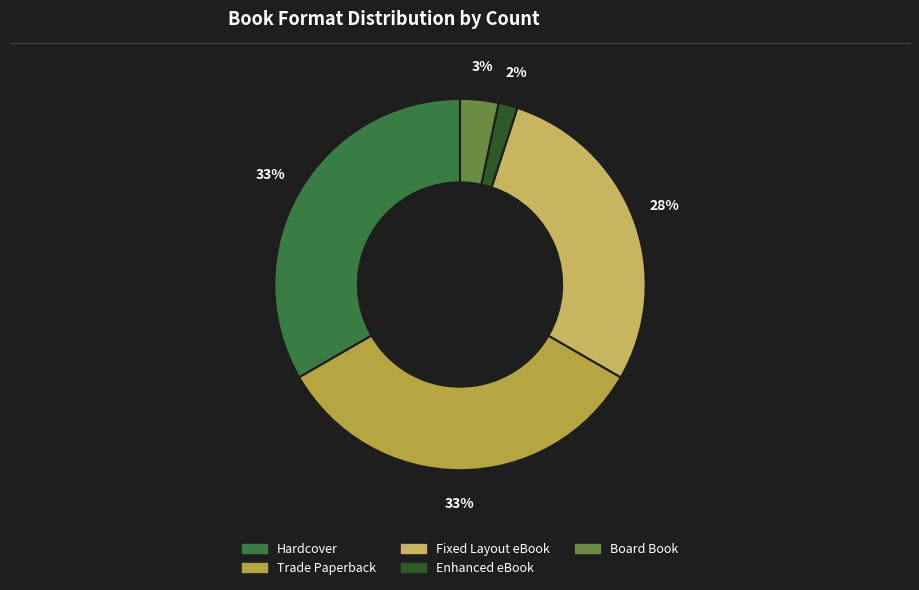

Is there any slice that represents more than half of the pie?

No